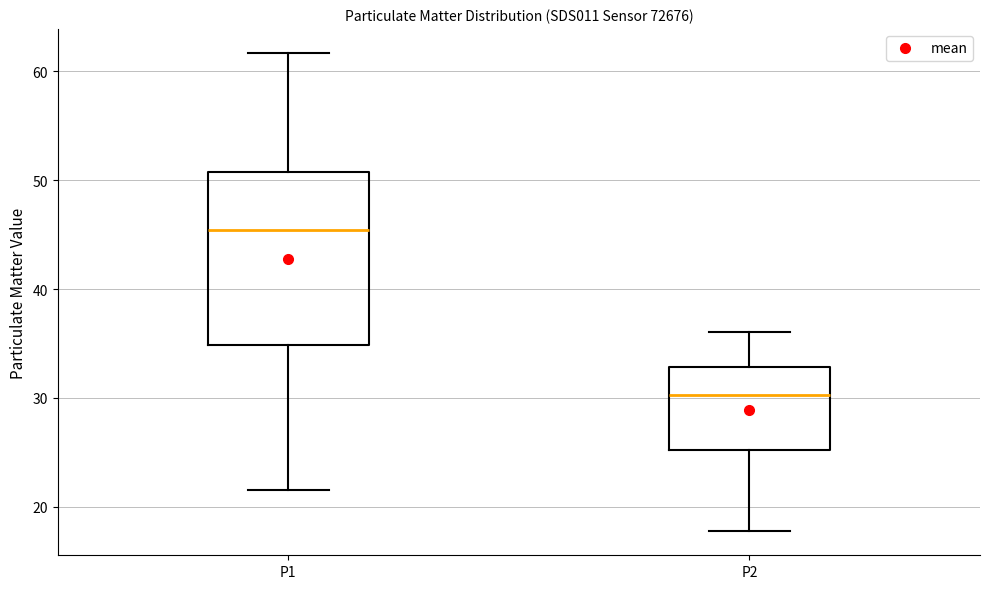

Reading left to right, read every box against the y-axis: the position of its median line, the range the box covers, and the ends of its whiskers. The values are not printed on the chart, so give them approximately, as read against the axis.

P1: median 45, box 35 to 51, whiskers 22 to 62
P2: median 30, box 25 to 33, whiskers 18 to 36